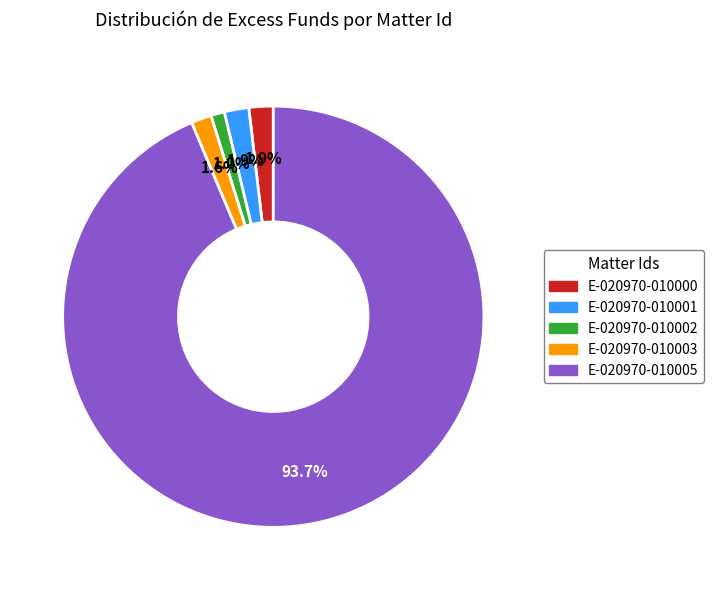

How many slices are in this pie chart?

5